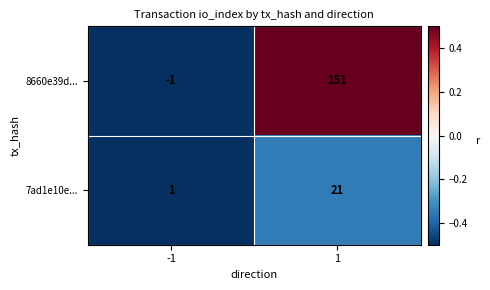

Which label corresponds to the largest value in the chart?

1